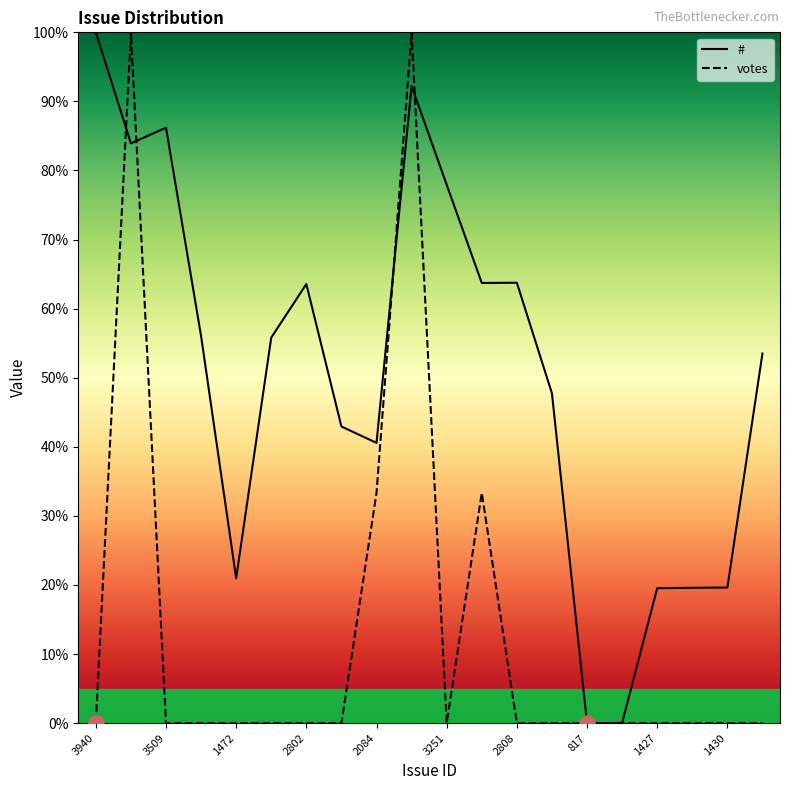

Which series contains the lowest Y value?

#